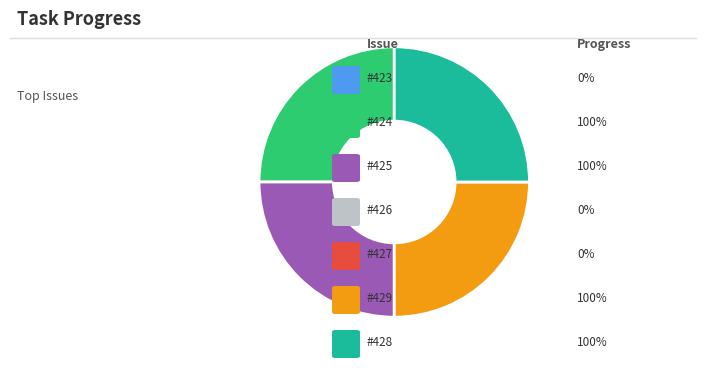

Is there any slice that represents more than half of the pie?

No